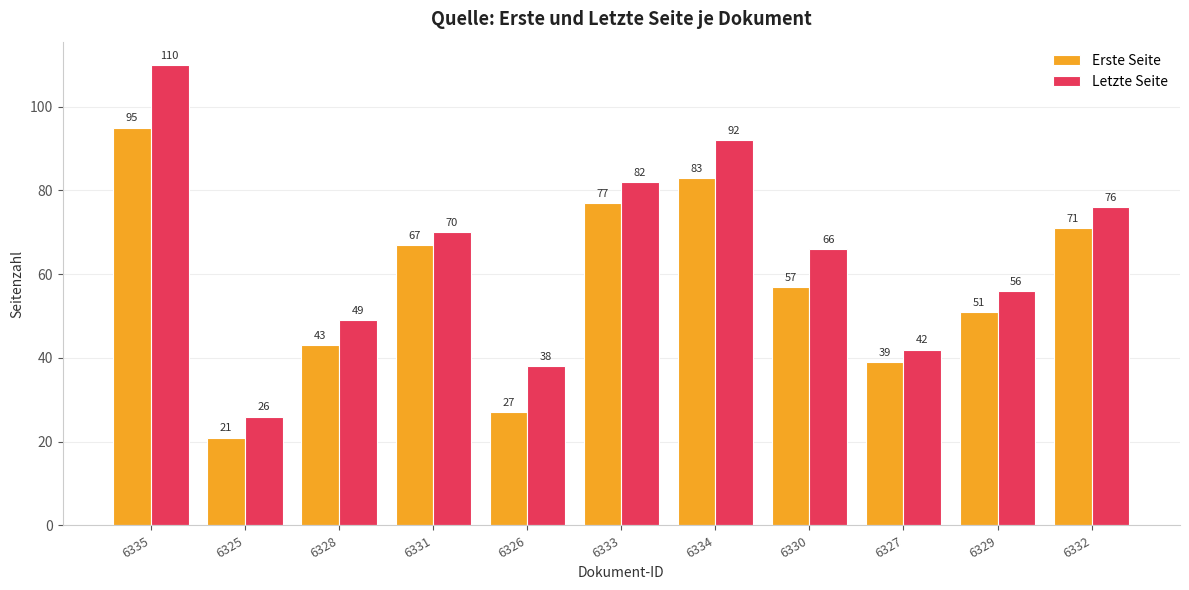

Reading right to left, what are all the values shown in this chart?

Erste Seite: 71	51	39	57	83	77	27	67	43	21	95
Letzte Seite: 76	56	42	66	92	82	38	70	49	26	110